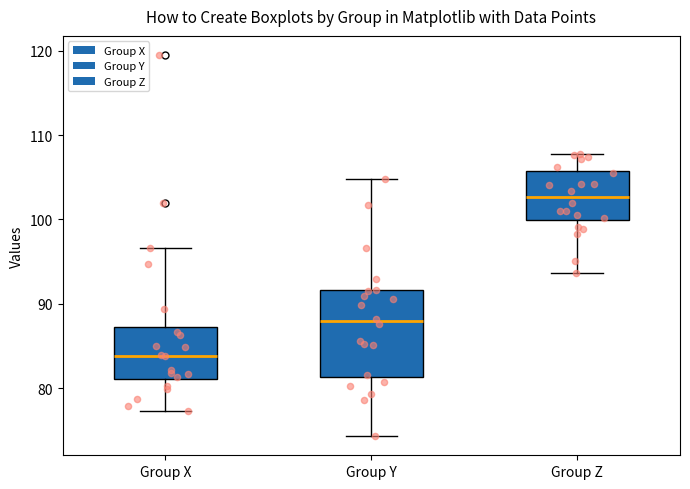

Which box is the tallest, from its lower edge to its upper edge?

Group Y